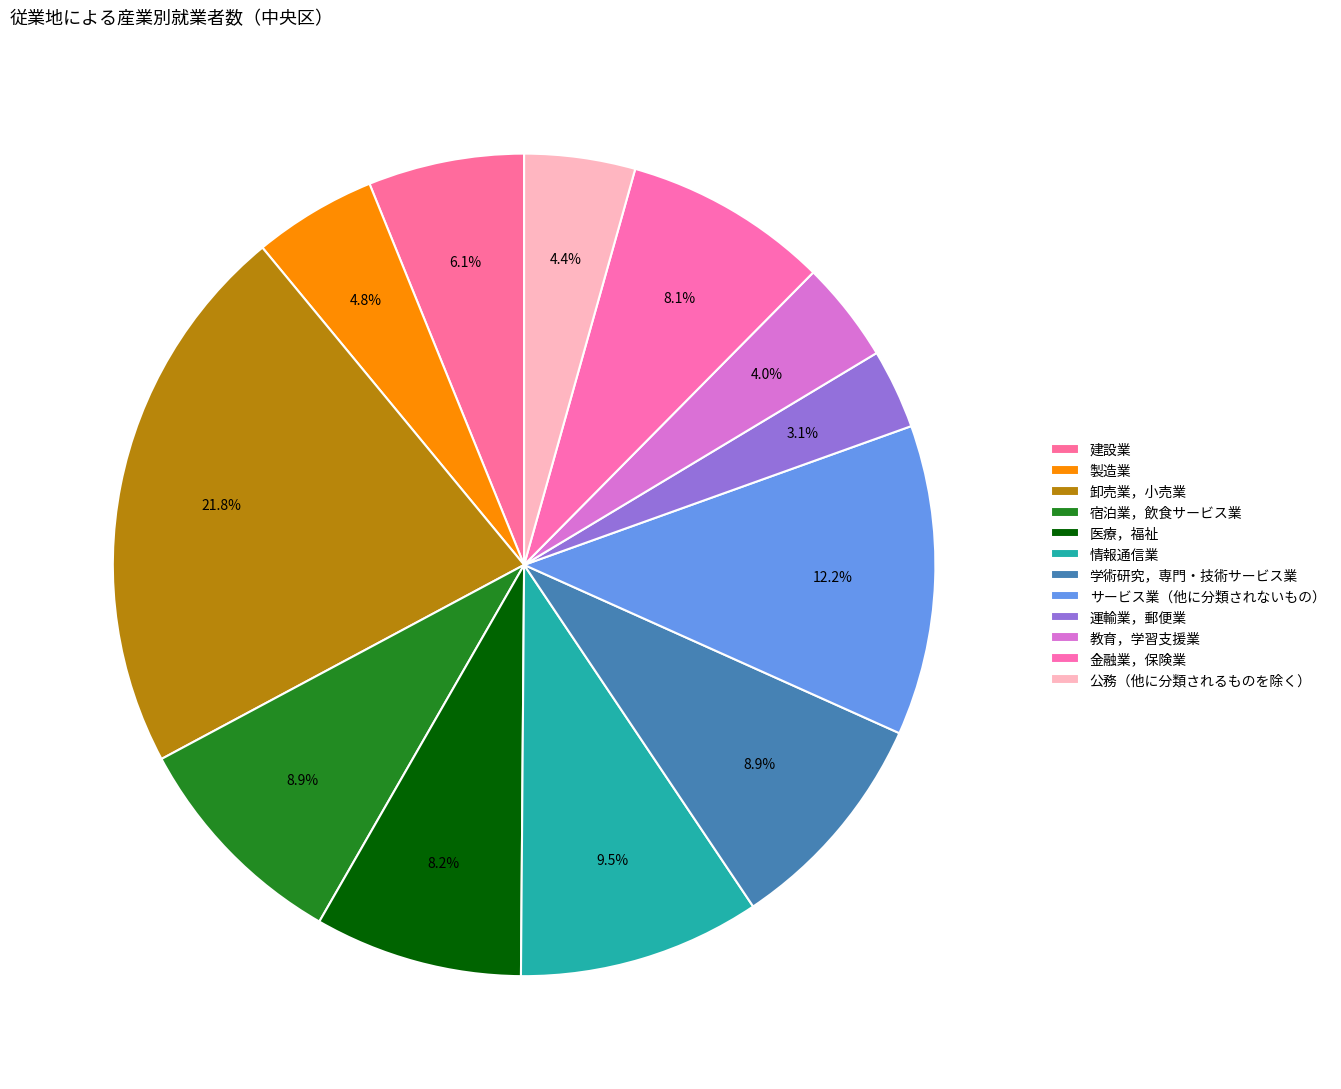

How many slices are in this pie chart?

12